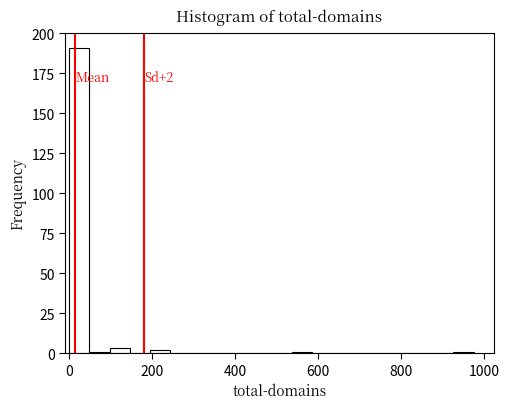

Around what value on the x-axis is the tallest bar? Give the approximate position of its centre, as read against the axis.

20